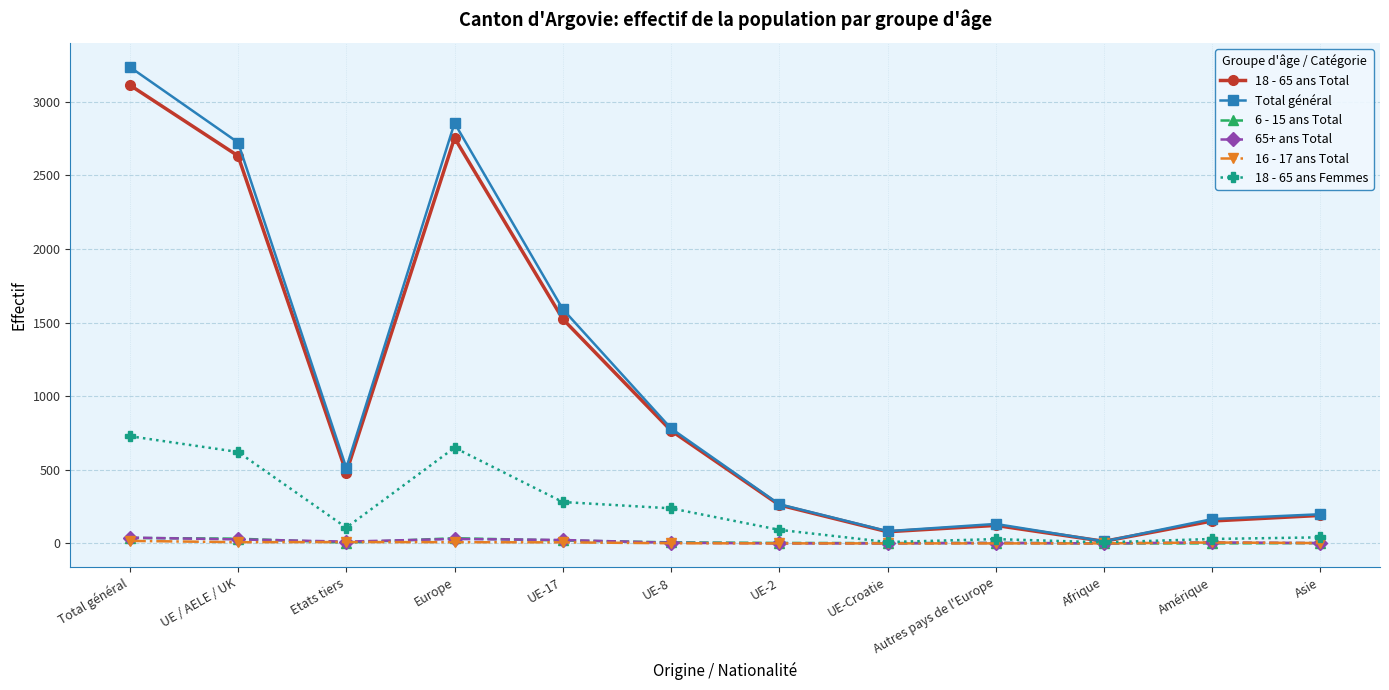

How many series are shown in this chart?

6